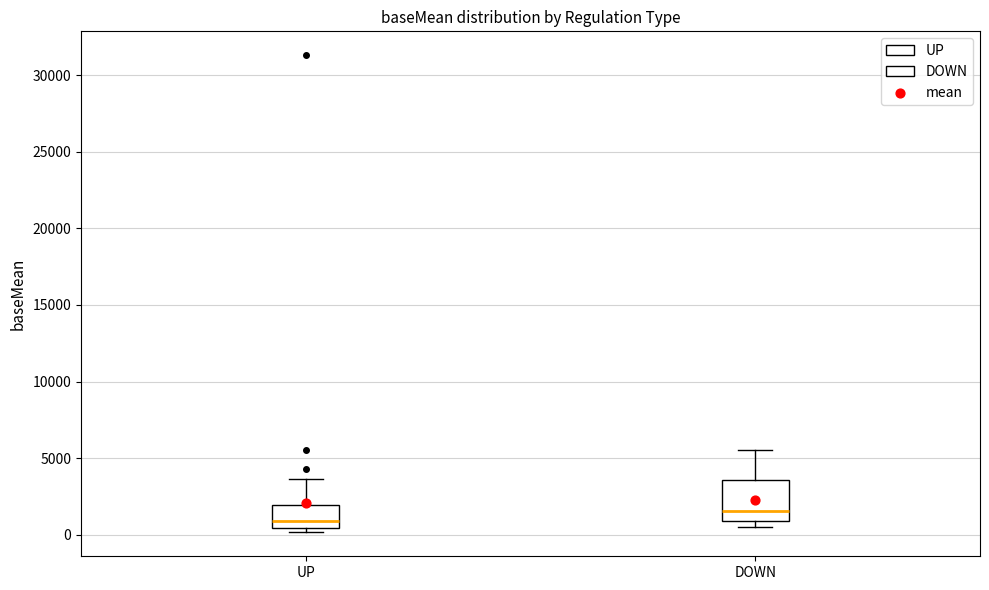

Reading left to right, read every box against the y-axis: the position of its median line, the range the box covers, and the ends of its whiskers. The values are not printed on the chart, so give them approximately, as read against the axis.

UP: median 1000, box 500 to 2000, whiskers 0 to 3500
DOWN: median 1500, box 1000 to 3500, whiskers 500 to 5500